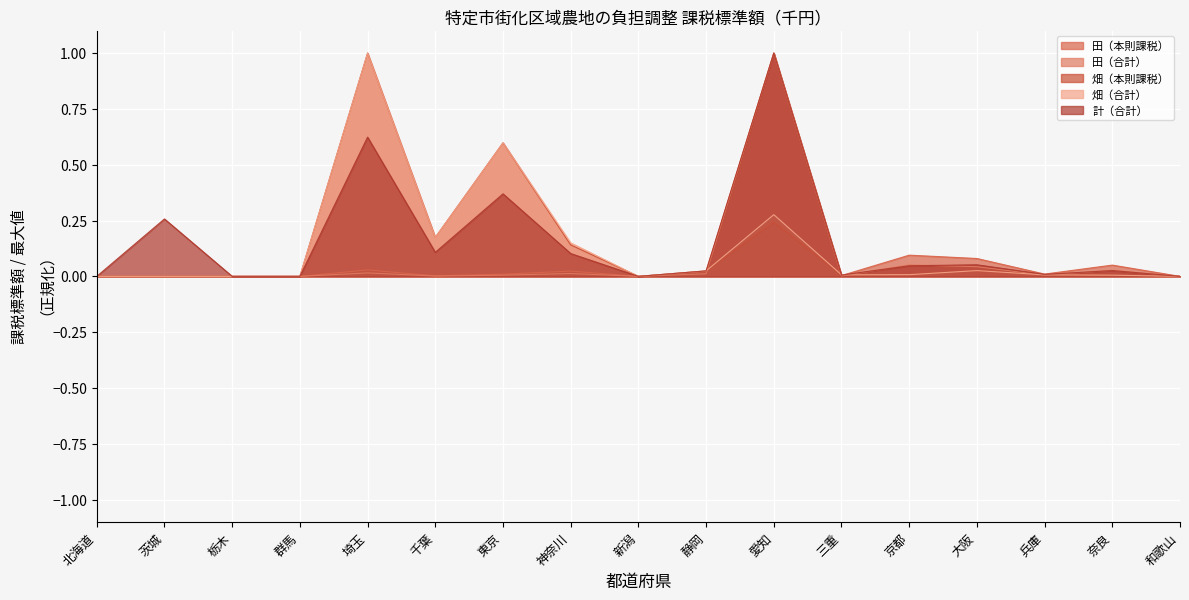

What is the spread (max minus min) of values at 東京?

0.6